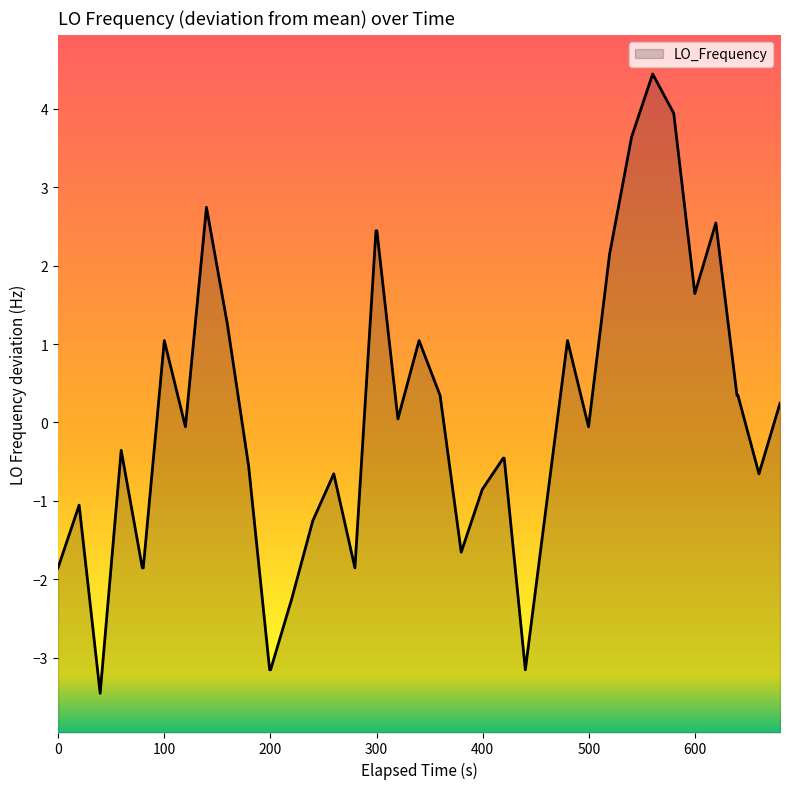

At which category does the data reach its first local peak?

100